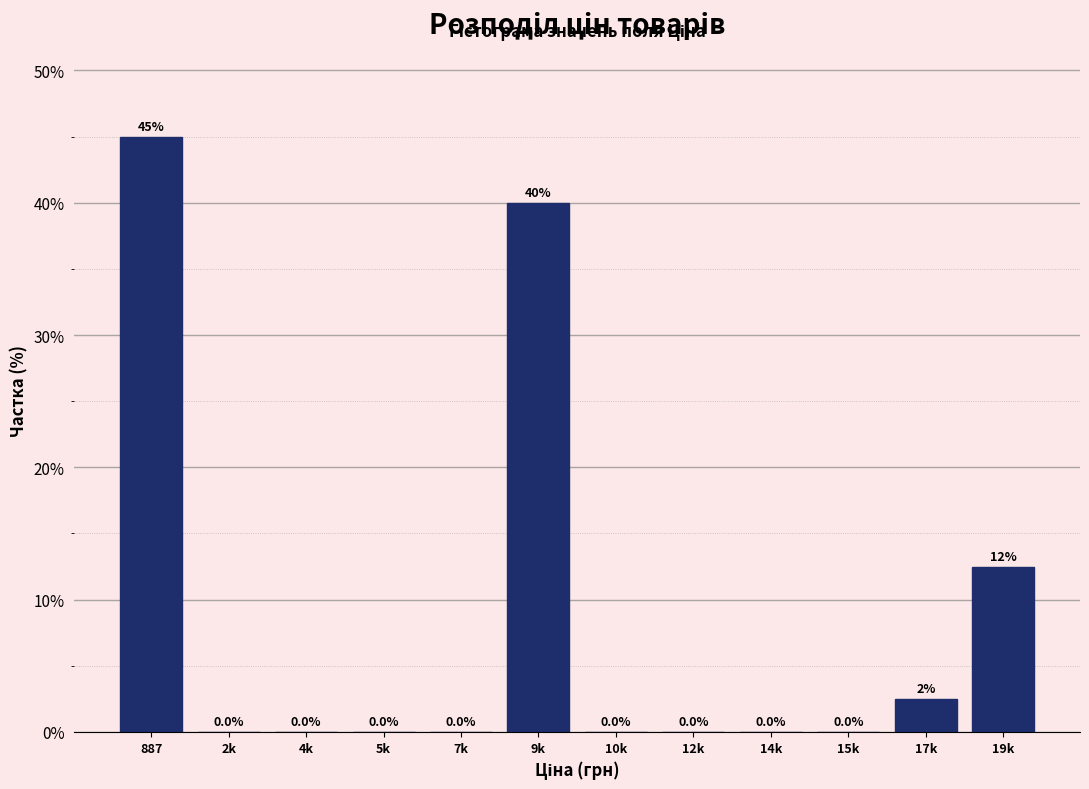

Reading left to right, extract all data points from this chart.

887=45.0	2k=0.0	4k=0.0	5k=0.0	7k=0.0	9k=40.0	10k=0.0	12k=0.0	14k=0.0	15k=0.0	17k=2.5	19k=12.5